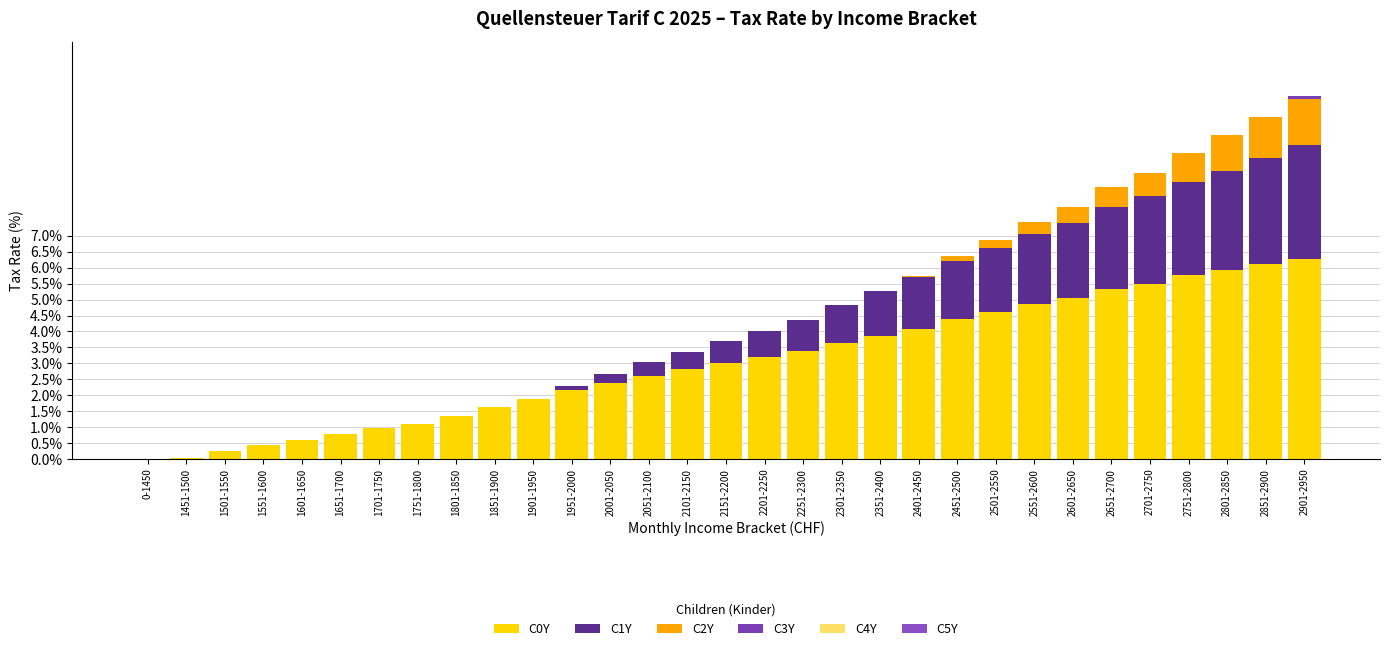

Count the number of categories in the chart.

31